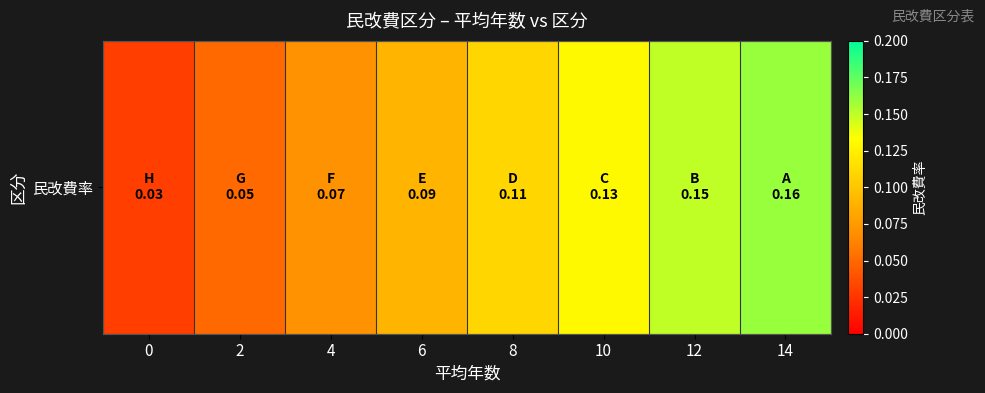

What value does the data have at 8?

0.1